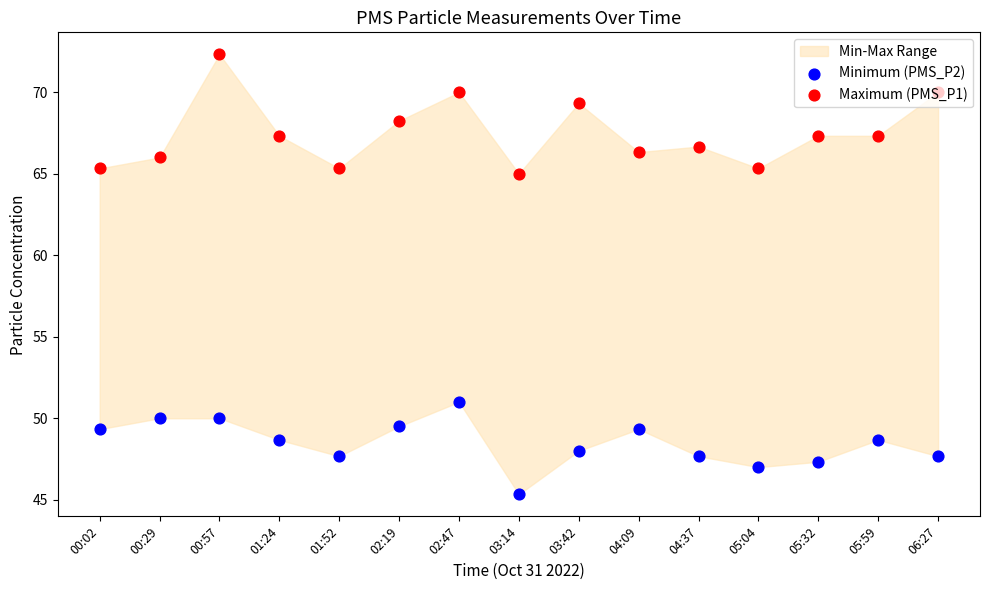

Which series has the widest spread of Y values?

Maximum (PMS_P1)